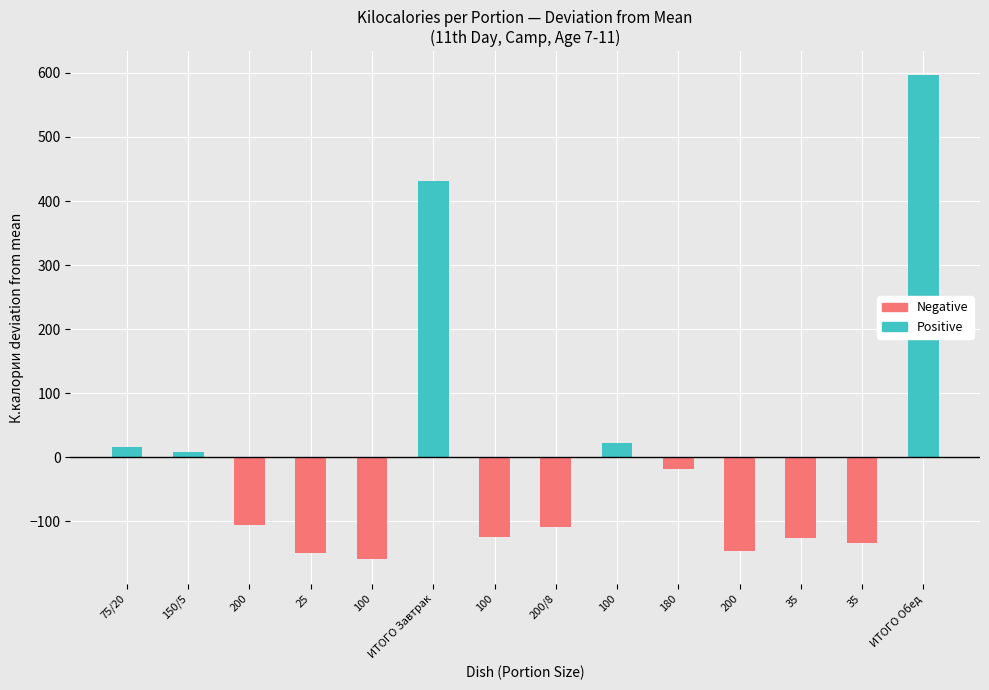

What is the average value of the Positive series?

76.7